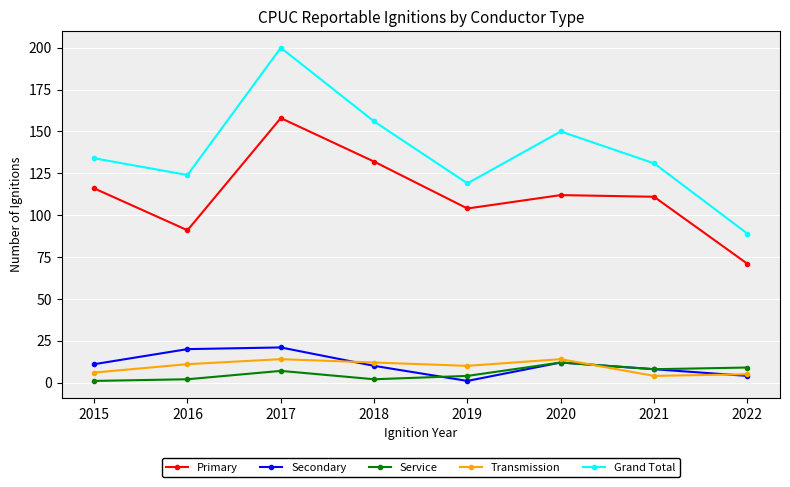

At how many categories does at least one series exceed 65?

8